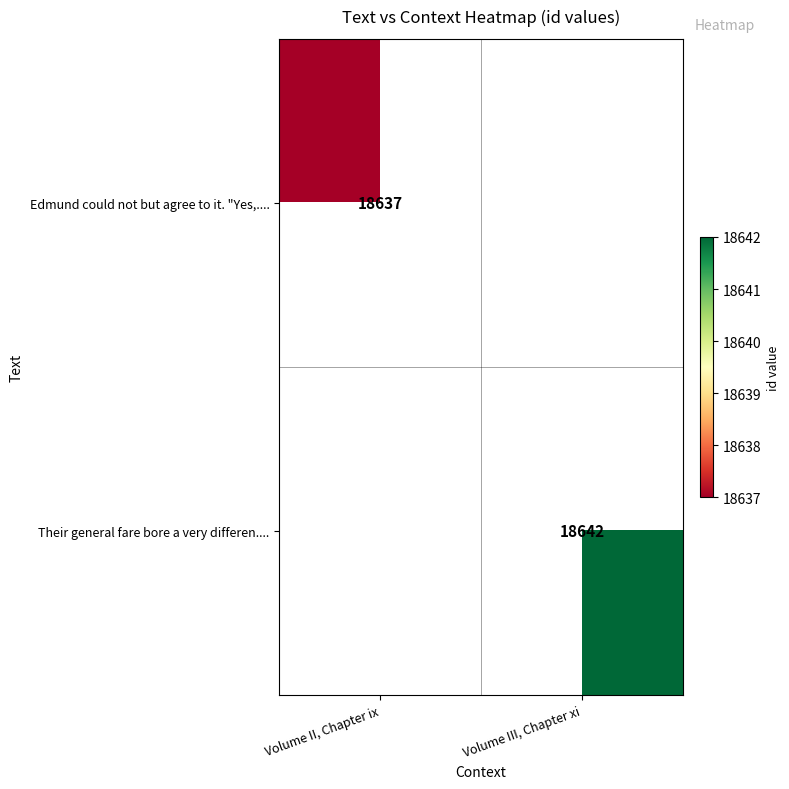

The Edmund could not but agree to it. "Yes,.... series shows 18637 at Volume II, Chapter ix. True or false?

True